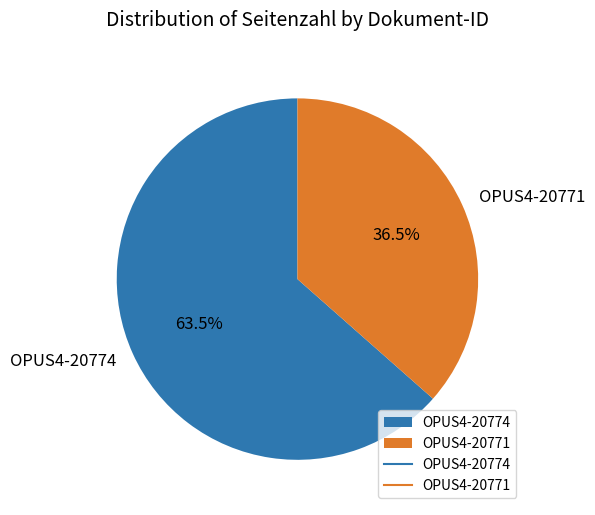

What percentage do OPUS4-20774 and OPUS4-20771 together represent?

100.0%